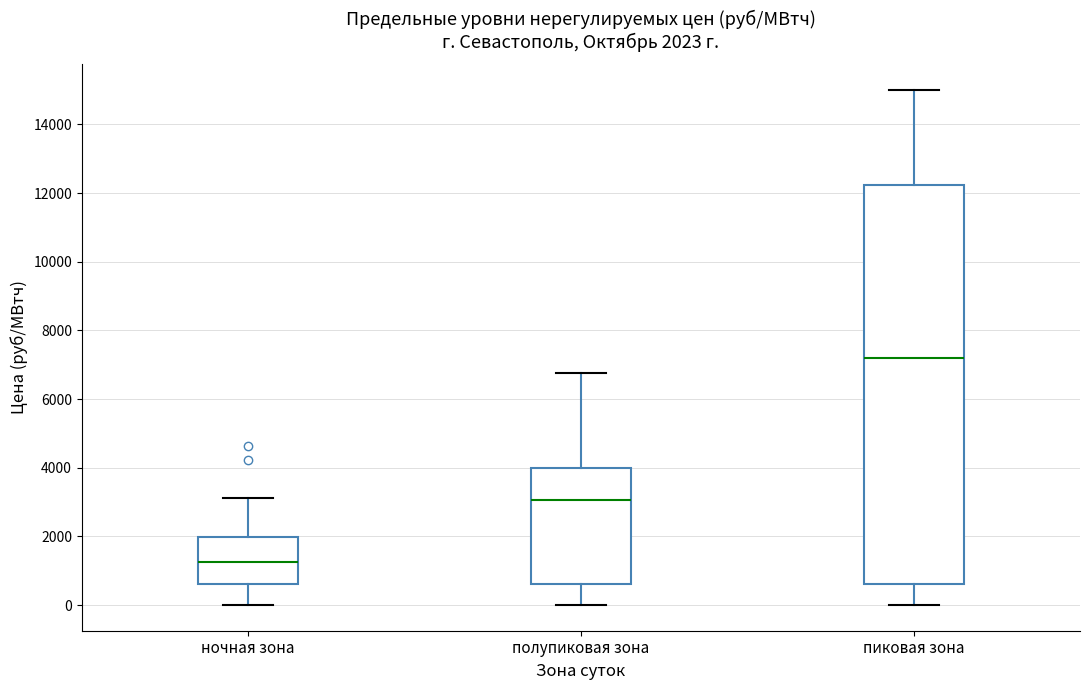

Which box is the tallest, from its lower edge to its upper edge?

пиковая зона